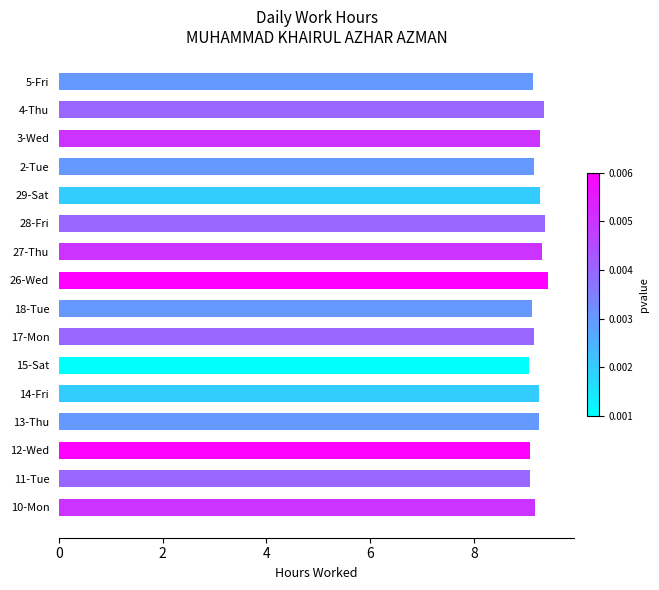

Is it true that the value at 5-Fri is 9.1?

True